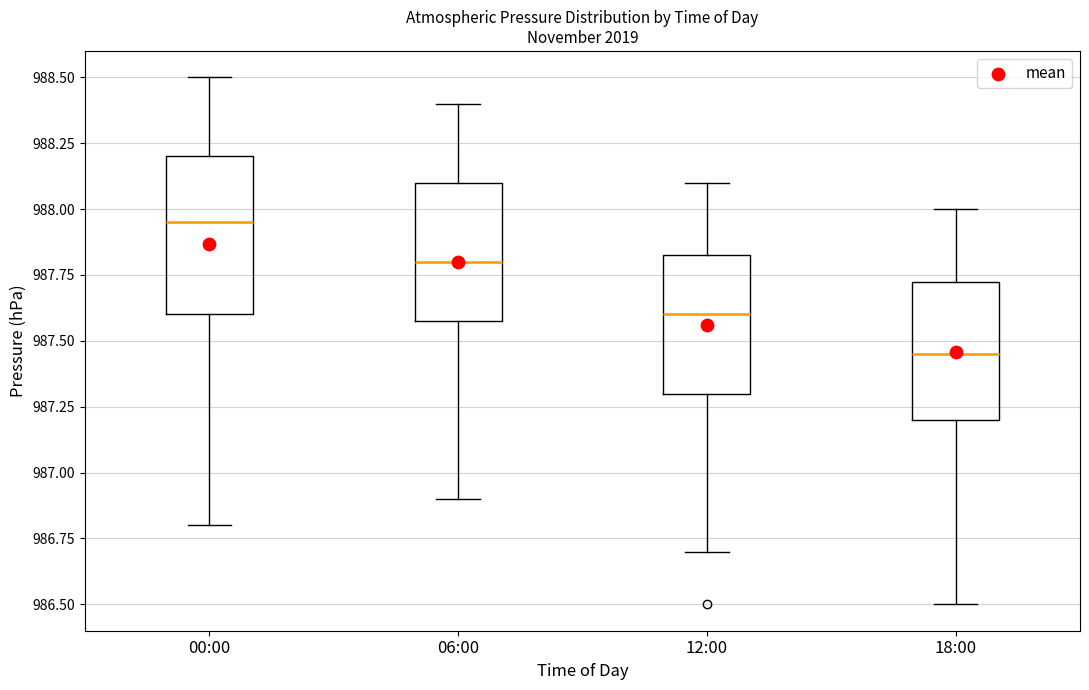

Where does the lower whisker of the box for 18:00 end on the y-axis? The values are not printed on the chart, so give them approximately, as read against the axis.

986.50